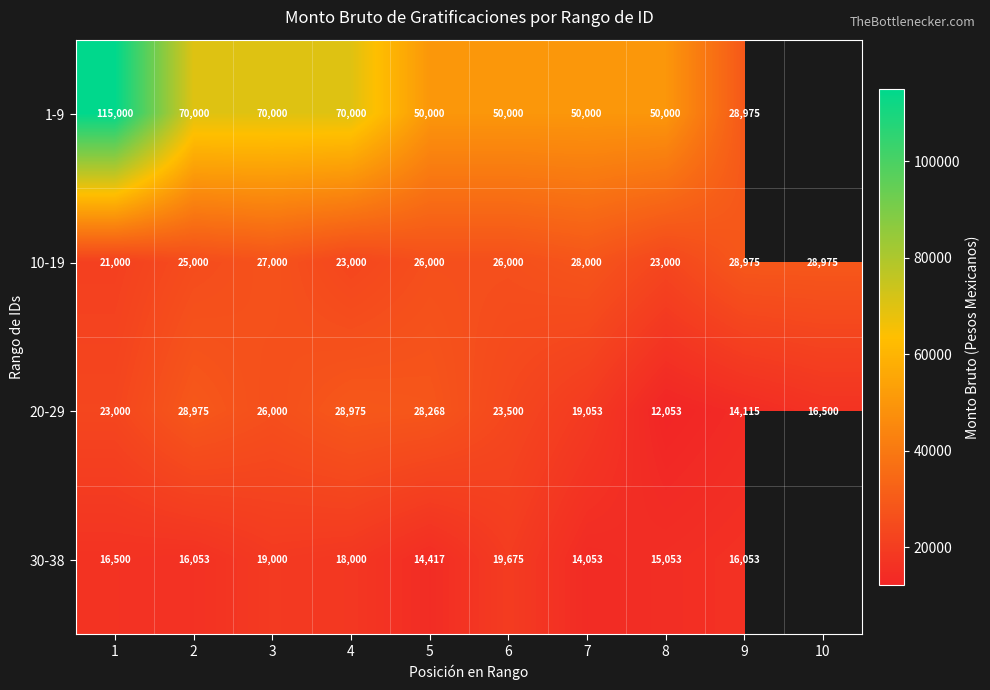

What is the total value across all series at 2?

140028